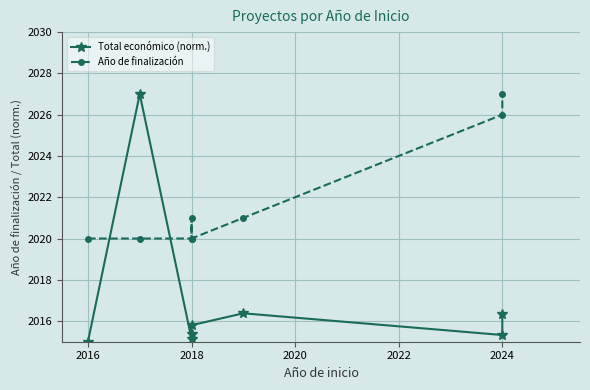

Reading right to left, list all the values displayed in this chart.

Total económico (norm.): 2016.3	2015.3	2016.4	2015.8	2015.4	2015.1	2027.0	2015.0
Año de finalización: 2027.0	2026.0	2021.0	2020.0	2021.0	2020.0	2020.0	2020.0